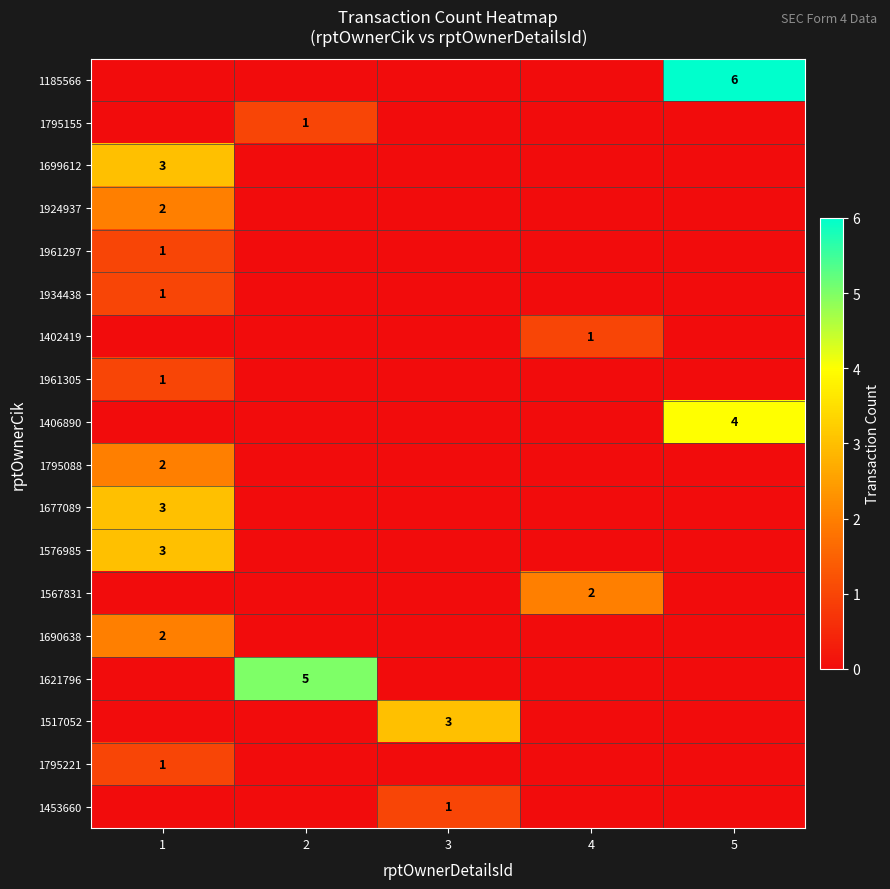

Which category has the lowest value in the 1934438 series?

2